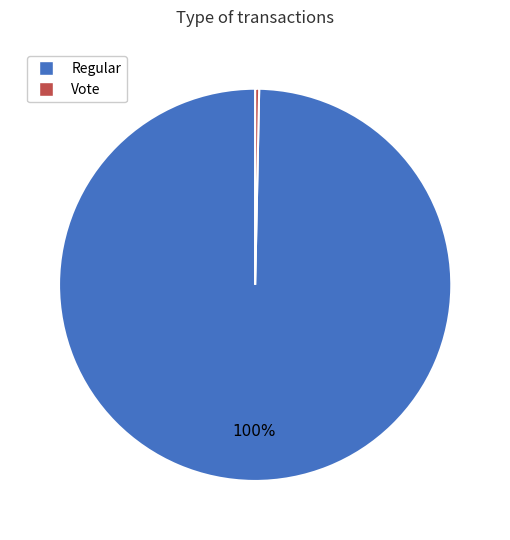

Is Regular the majority of the pie?

Yes